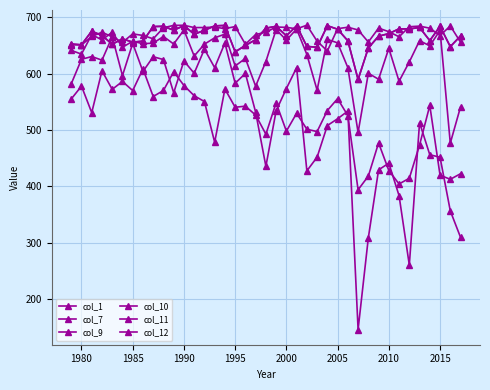

At which category does col_10 reach its first local peak?

1985